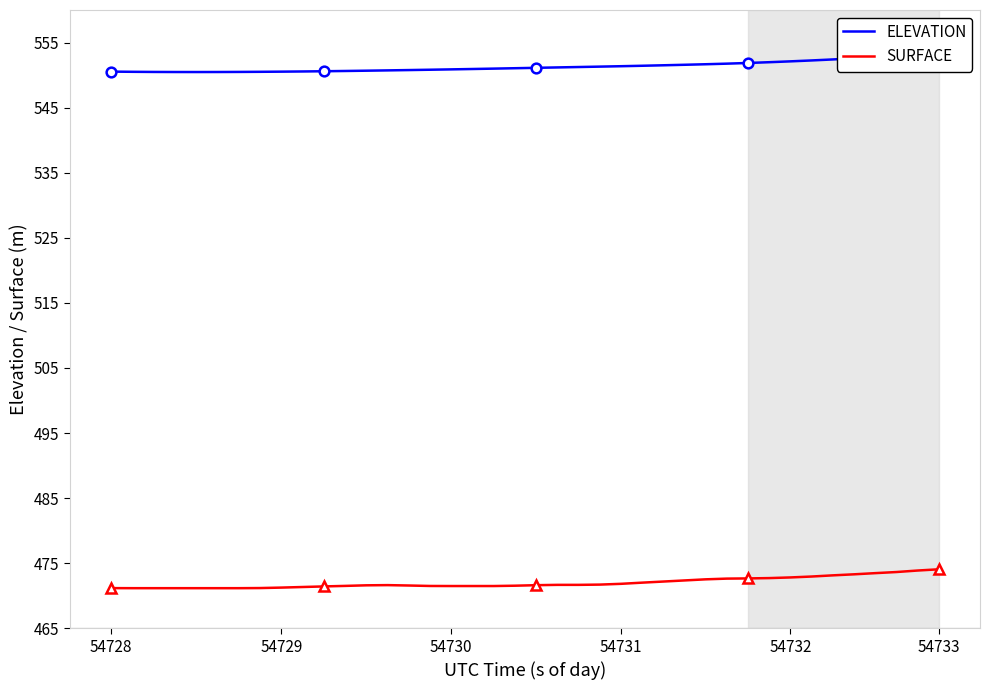

What is the lowest value of the SURFACE series?

471.2